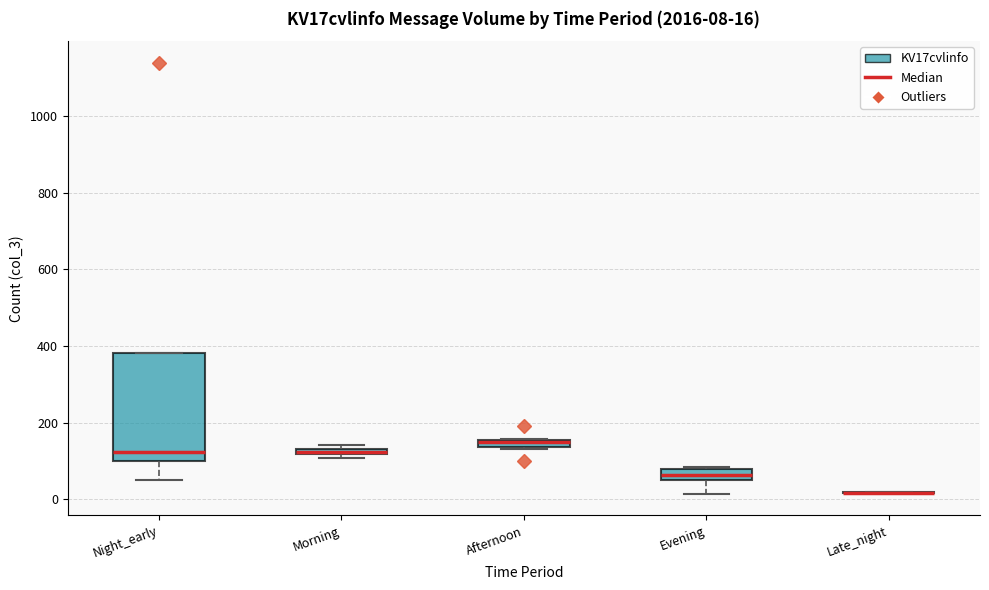

Comparing the boxes themselves (not the whiskers), which one is the tallest?

Night_early